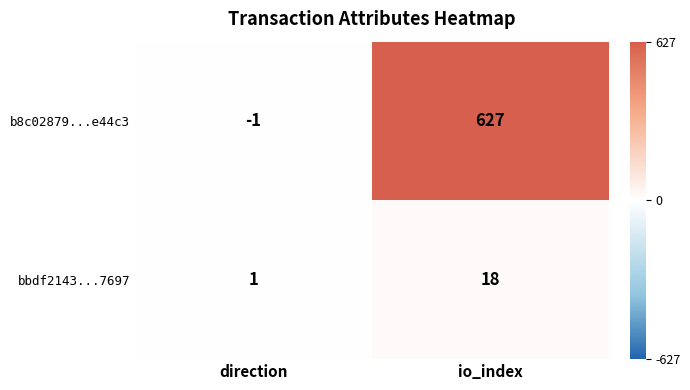

What is the average value of the bbdf2143...7697 series?

10